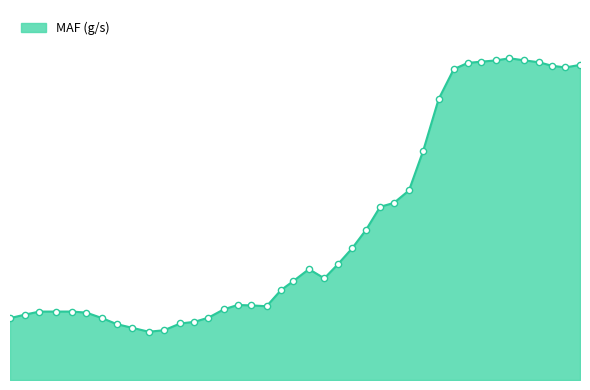

Is this an area chart (filled region under the line)?

Yes